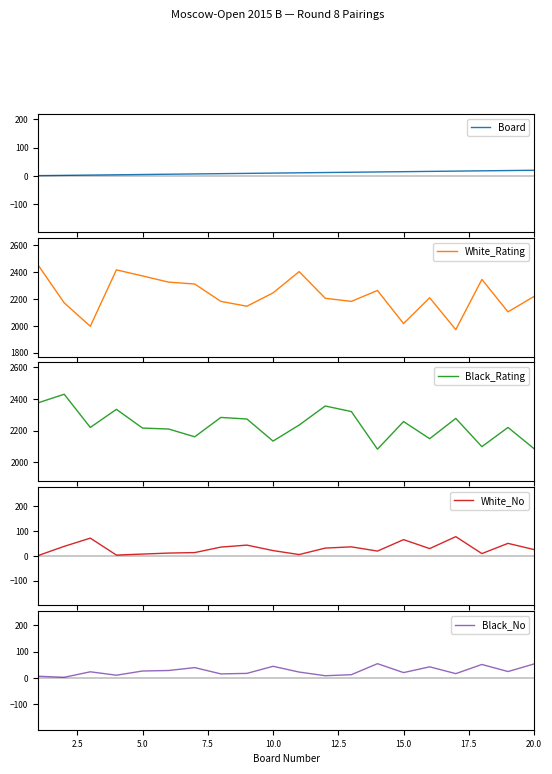

True or false: Board has more than 1 interior local peaks.

False